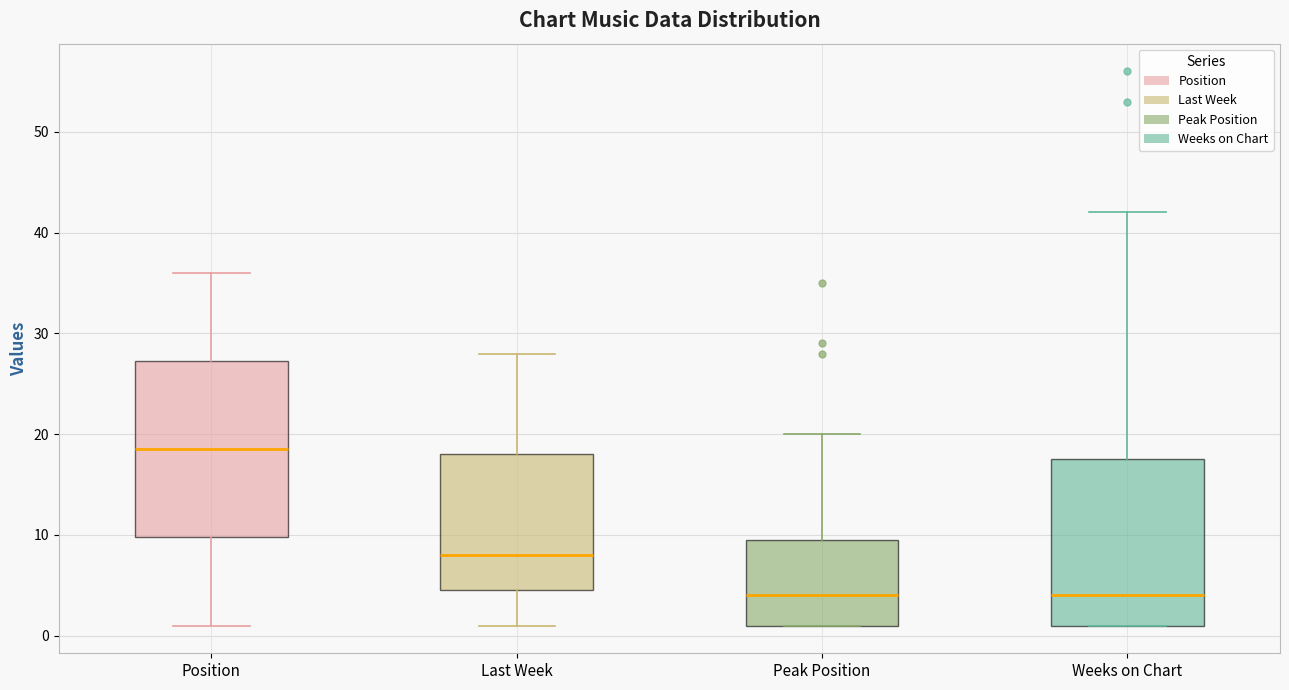

Where is the lower edge of the box for Peak Position on the y-axis? The values are not printed on the chart, so give them approximately, as read against the axis.

1